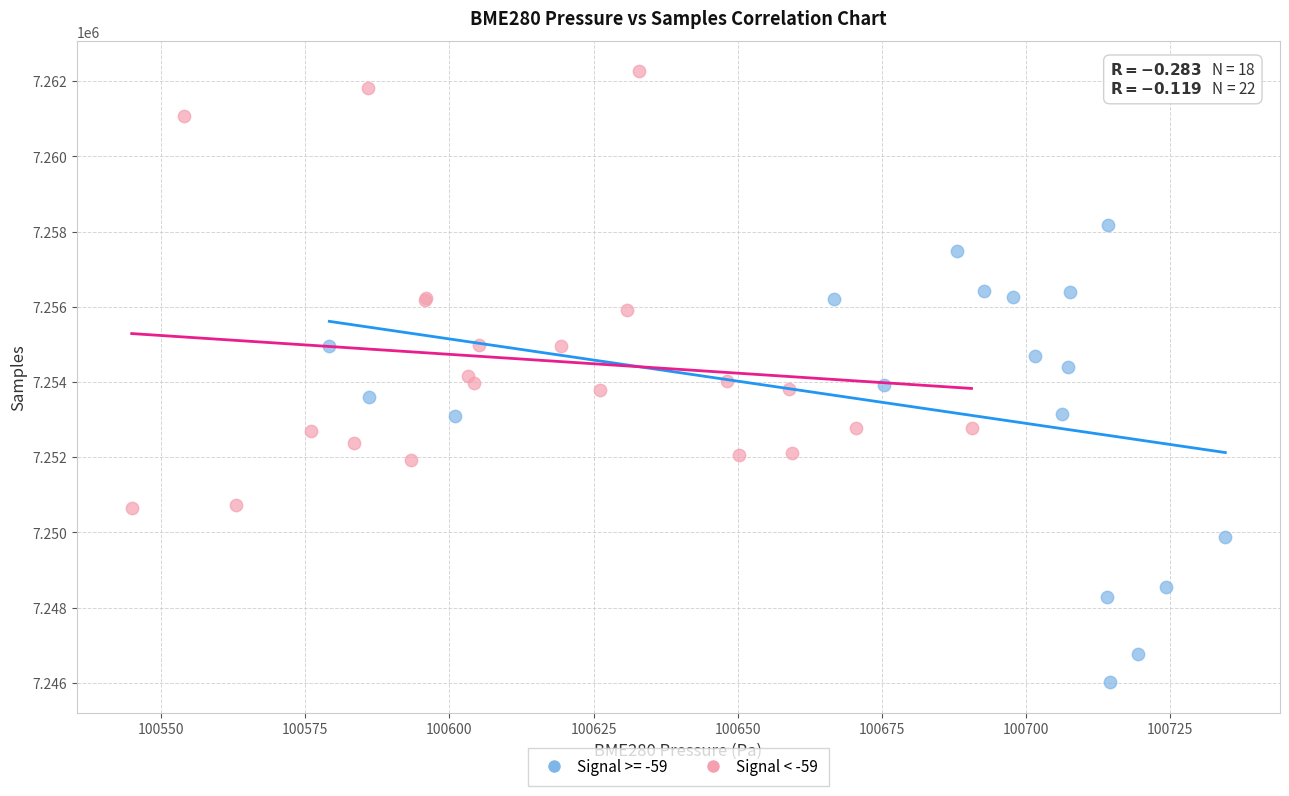

Which series reaches the minimum Y coordinate?

Signal >= -59